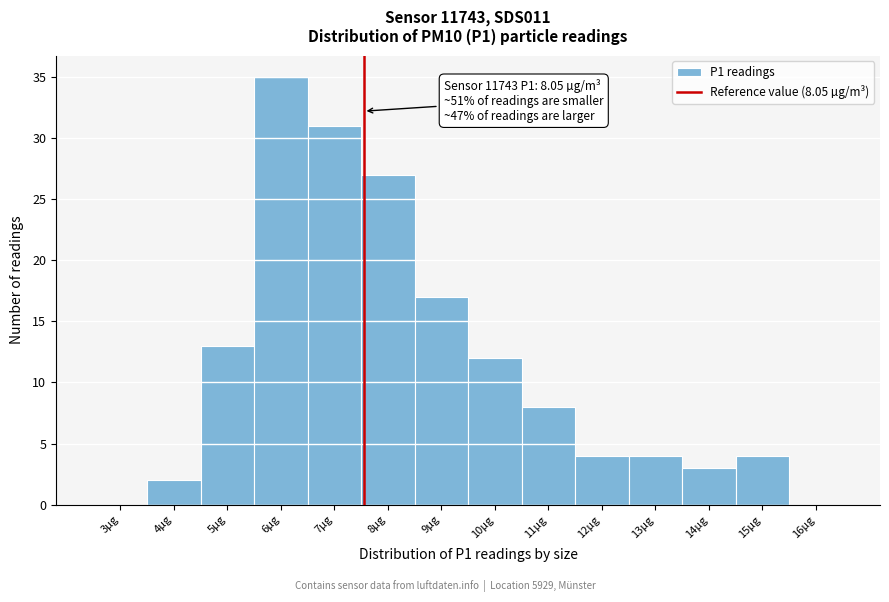

Reading left to right, what are all the values shown in this chart?

3µg=0	4µg=2	5µg=13	6µg=35	7µg=31	8µg=27	9µg=17	10µg=12	11µg=8	12µg=4	13µg=4	14µg=3	15µg=4	16µg=0